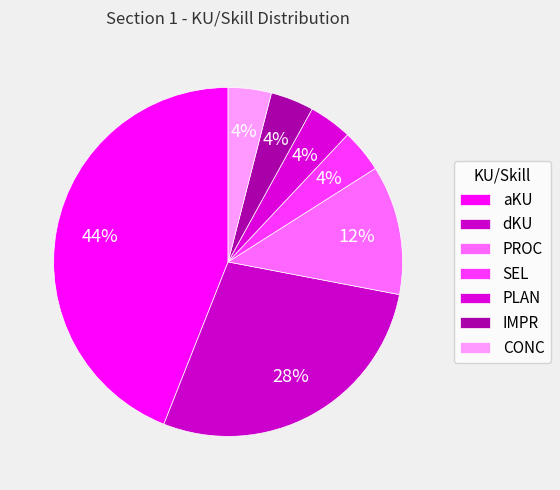

Rank the categories by value from highest to lowest.

aKU, dKU, PROC, SEL, PLAN, IMPR, CONC